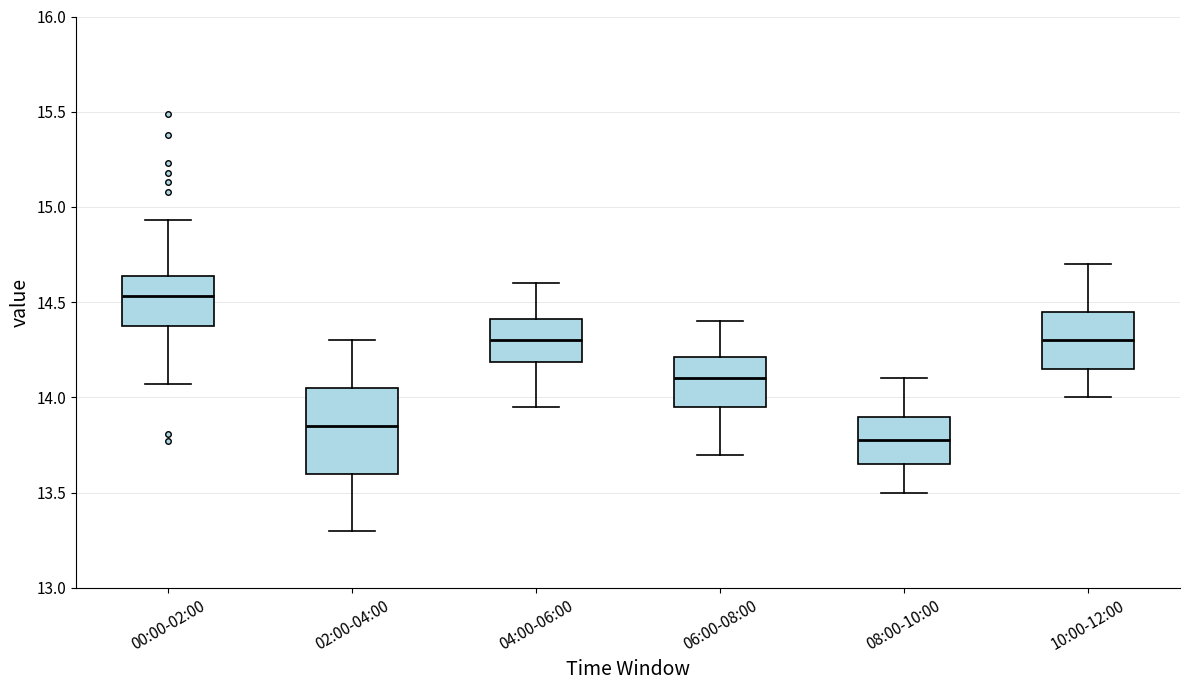

Which box is the tallest, from its lower edge to its upper edge?

02:00-04:00